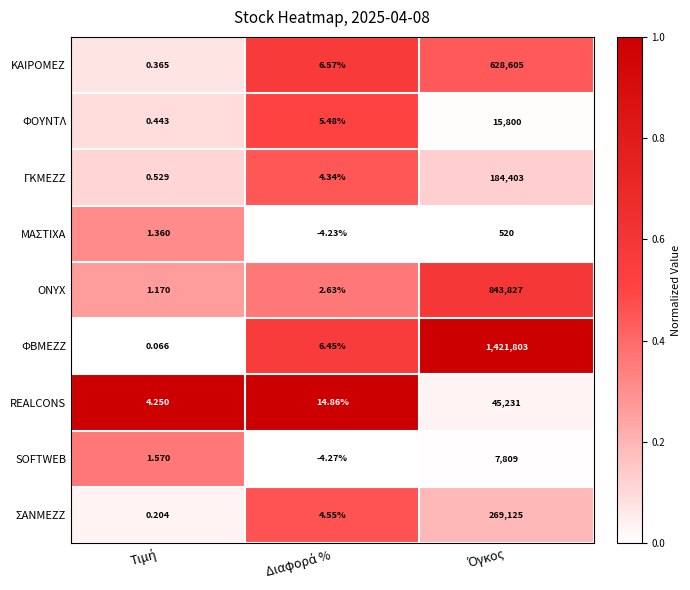

List the series in order of their peak value, highest first.

ΦΒΜΕΖΖ, ONYX, ΚΑΙΡΟΜΕΖ, ΣΑΝΜΕΖΖ, ΓΚΜΕΖΖ, REALCONS, ΦΟΥΝΤΛ, SOFTWEB, ΜΑΣΤΙΧΑ